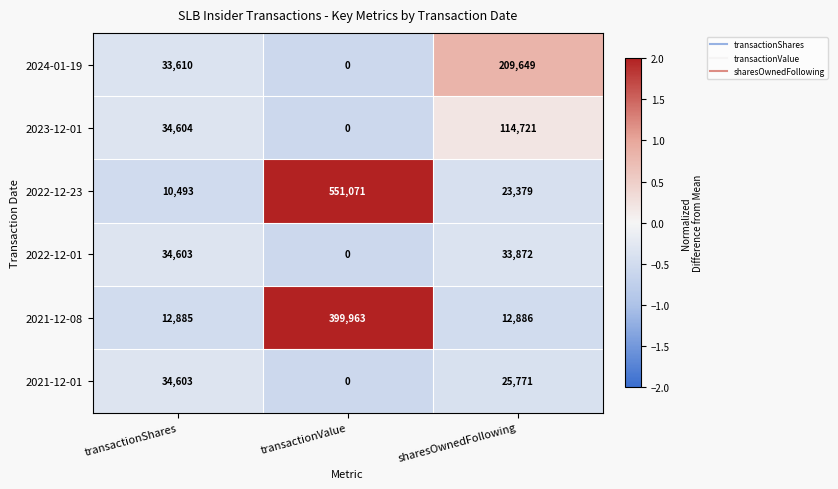

What is the highest value of the 2022-12-01 series?

34603